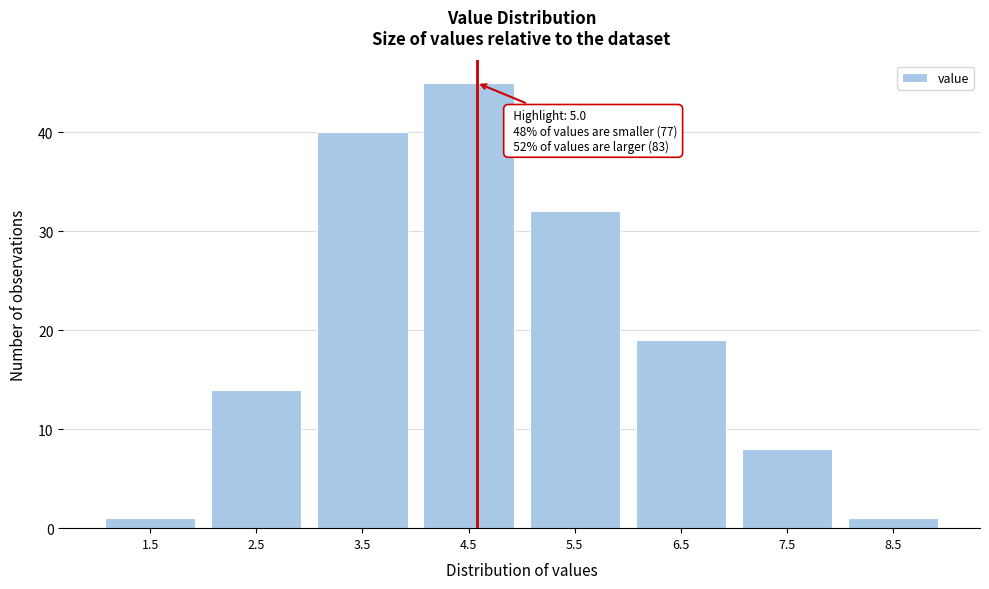

Reading left to right, extract all data points from this chart.

1.5=1	2.5=14	3.5=40	4.5=45	5.5=32	6.5=19	7.5=8	8.5=1